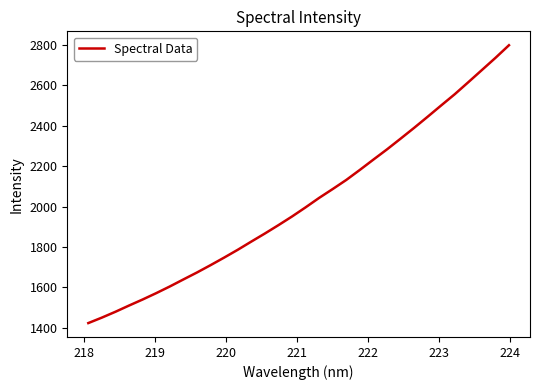

Reading left to right, what are all the values shown in this chart?

1424.1	1451.2	1480.1	1510.8	1540.7	1572.1	1605.0	1639.8	1674.2	1710.4	1747.8	1786.3	1826.9	1866.8	1908.2	1950.9	1996.1	2043.0	2086.8	2131.7	2181.3	2232.4	2282.7	2335.6	2389.1	2444.2	2500.3	2555.6	2615.0	2675.1	2735.2	2797.8